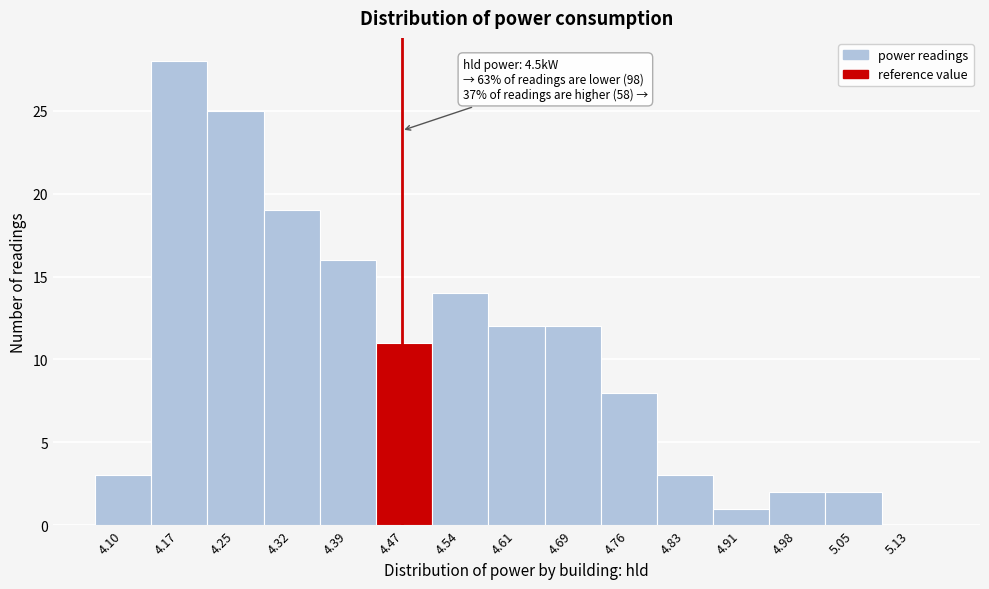

Reading left to right, extract all data points from this chart.

4.10=3	4.17=28	4.25=25	4.32=19	4.39=16	4.47=11	4.54=14	4.61=12	4.69=12	4.76=8	4.83=3	4.91=1	4.98=2	5.05=2	5.13=0